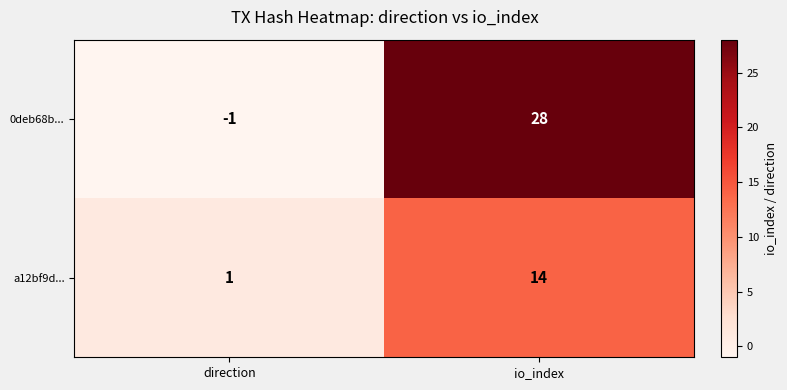

What is the sum of the a12bf9d... values at io_index and direction?

15